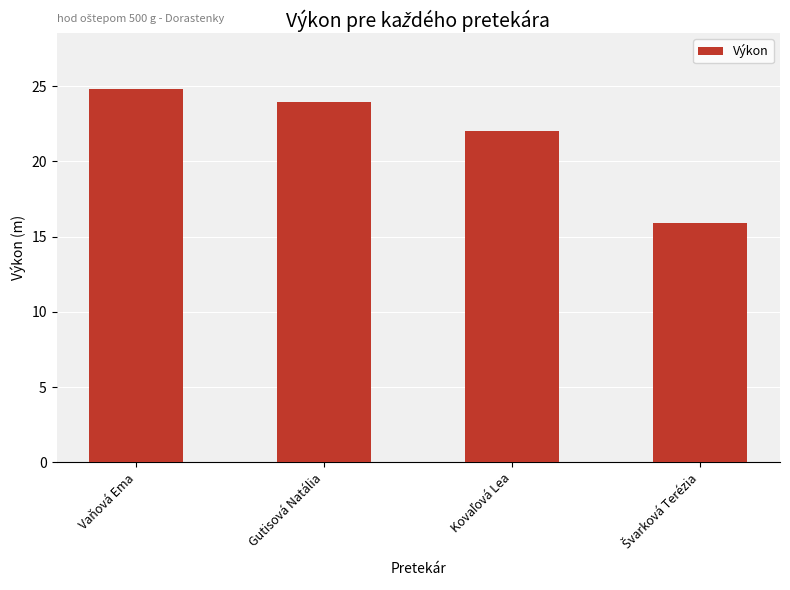

What is the change in value from Vaňová Ema to Gutisová Natália?

-0.8